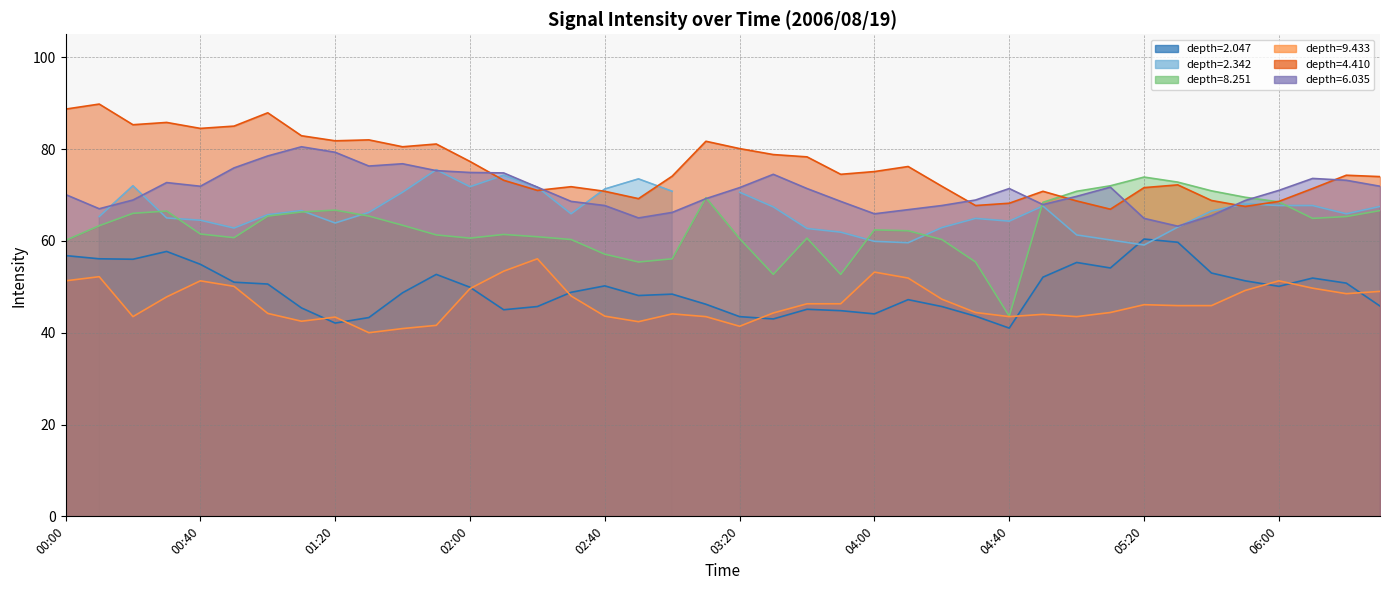

Is the value of 9.433 at 02:30 greater than the value of 4.410 at 04:30?

No